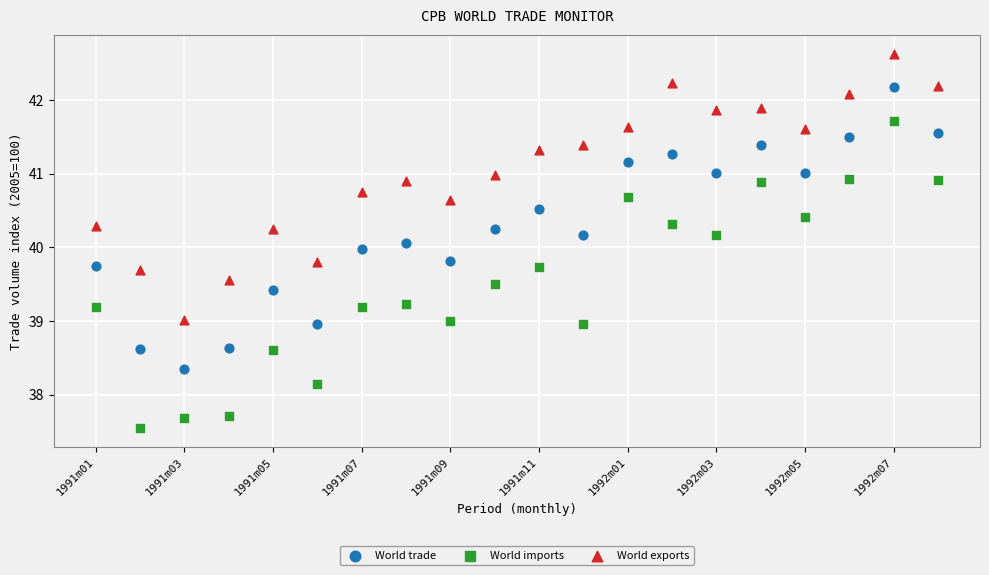

Which series contains the lowest Y value?

World imports